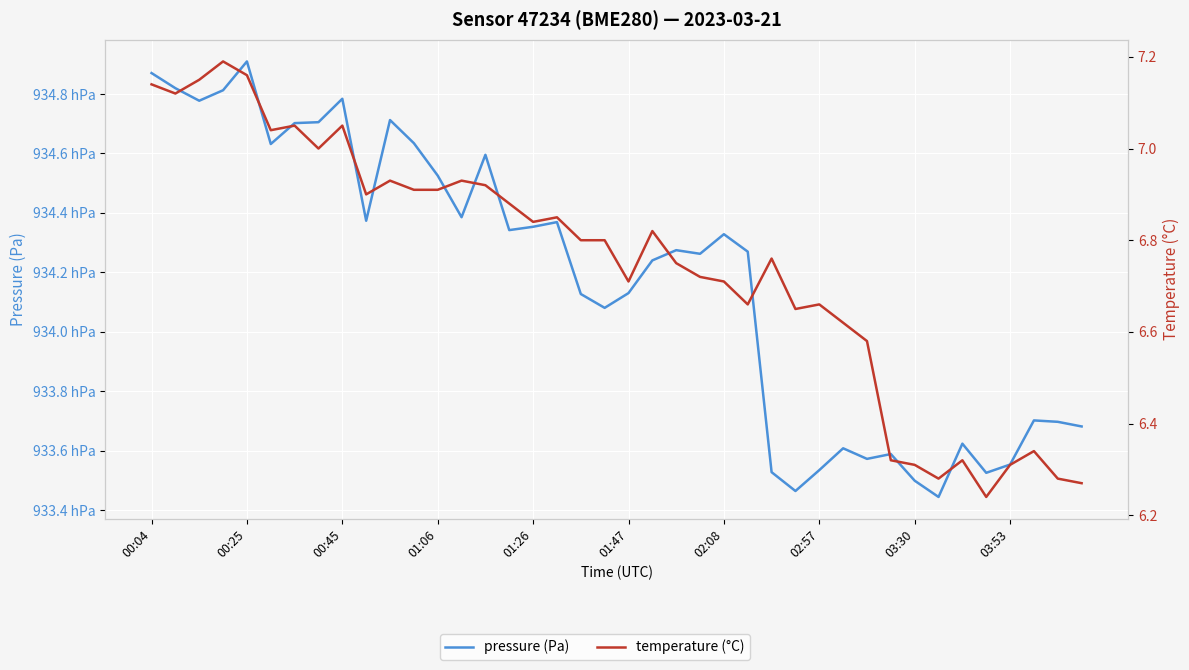

True or false: pressure (Pa) and temperature (°C) intersect in this chart.

False